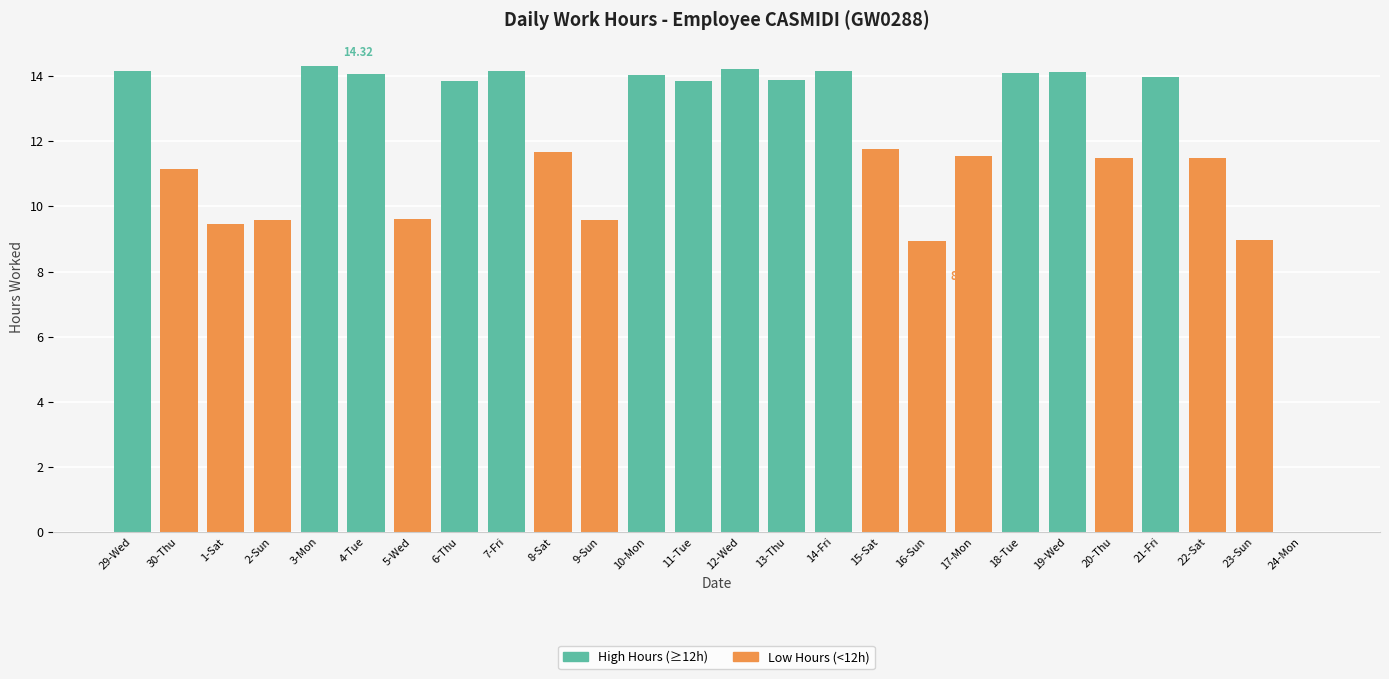

Approximately how many times larger is the value at 16-Sun compared to 11-Tue?

0.6